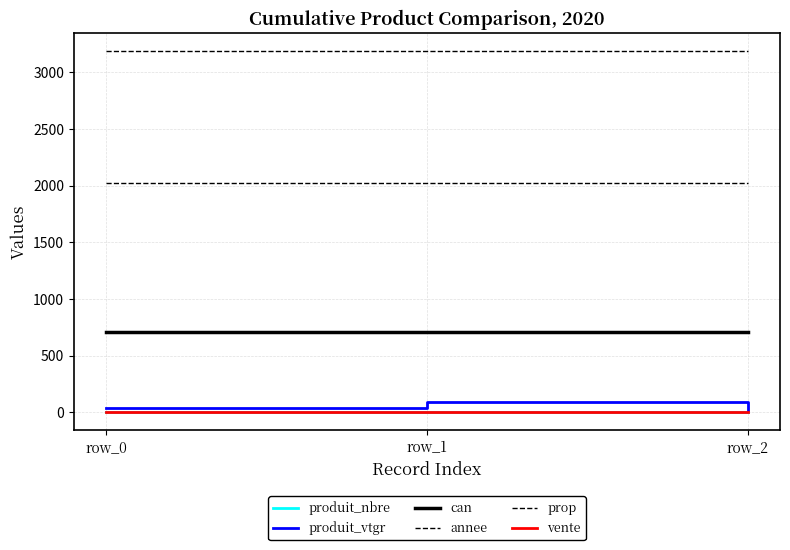

Is this an area chart (filled region under the line)?

No